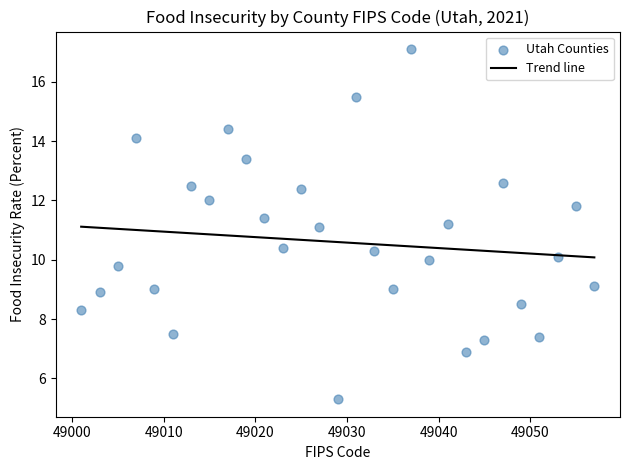

What is the range of X values (max minus min)?

56.0